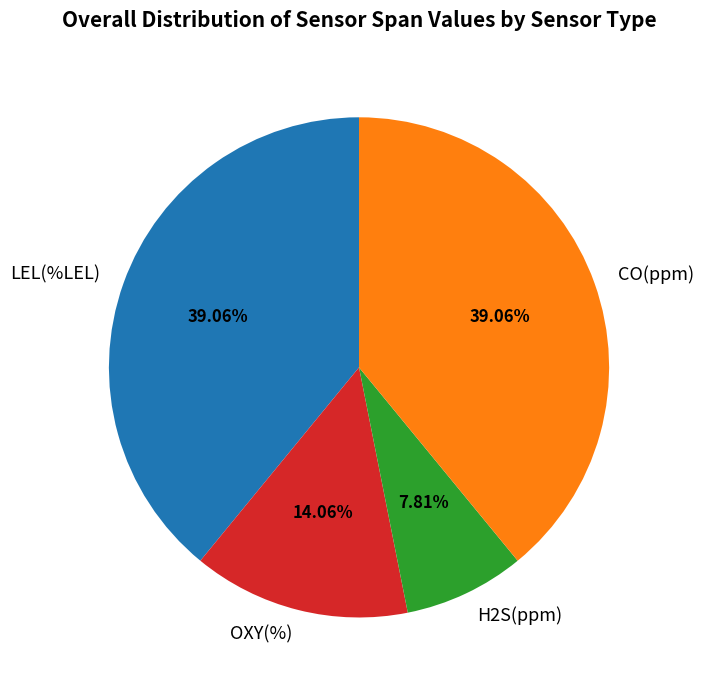

Between CO(ppm) and H2S(ppm), which is larger?

CO(ppm)